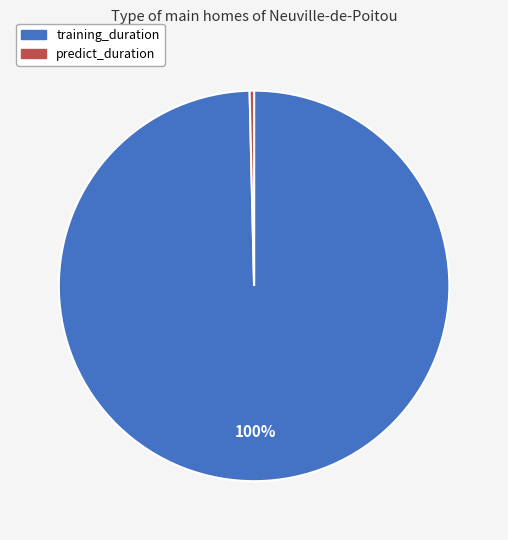

To the nearest percent, what is the average slice percentage?

50%